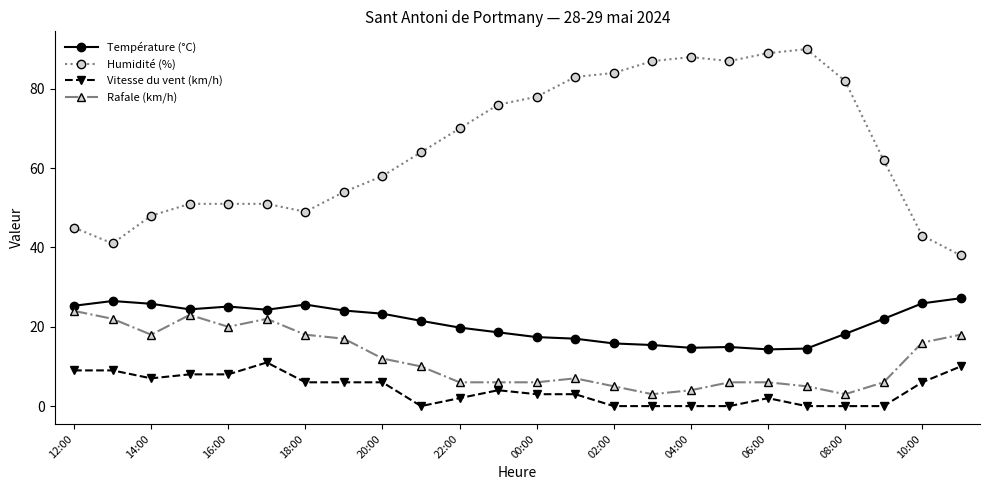

Which series has the largest range (max minus min)?

Humidité (%)